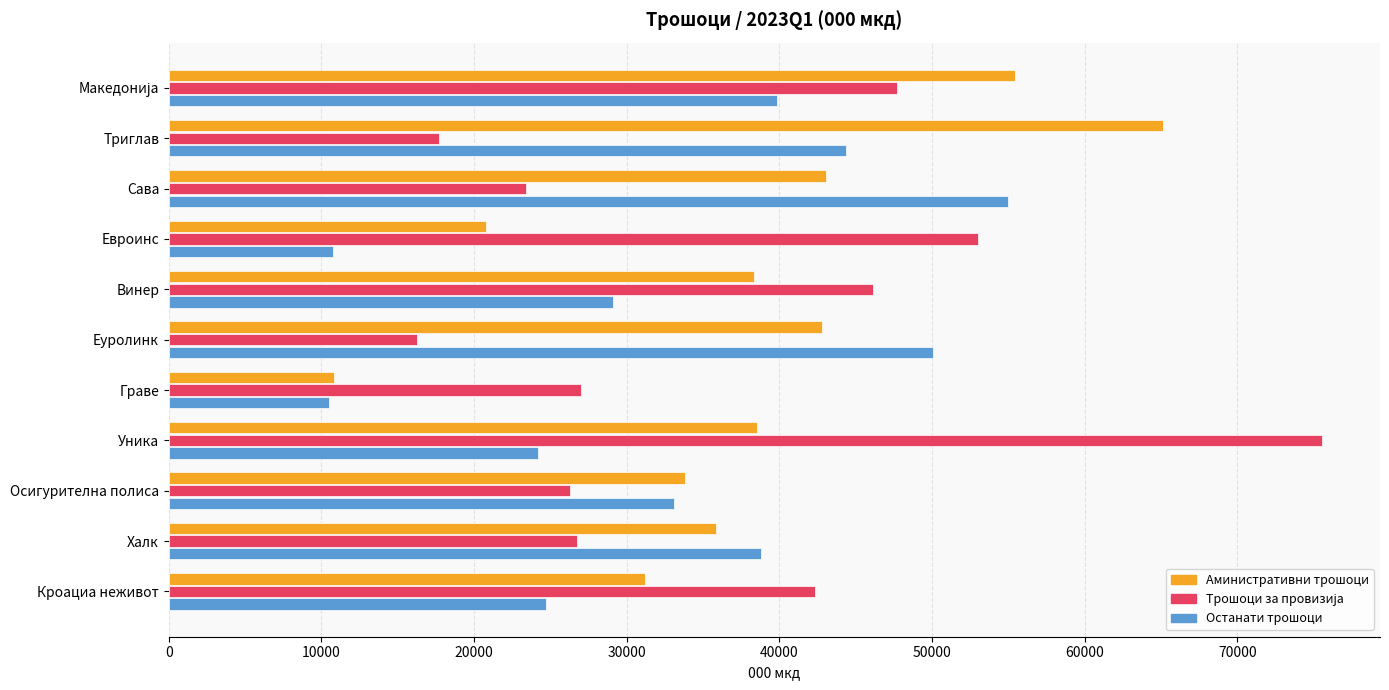

Which category has the highest value in the Останати трошоци series?

Сава